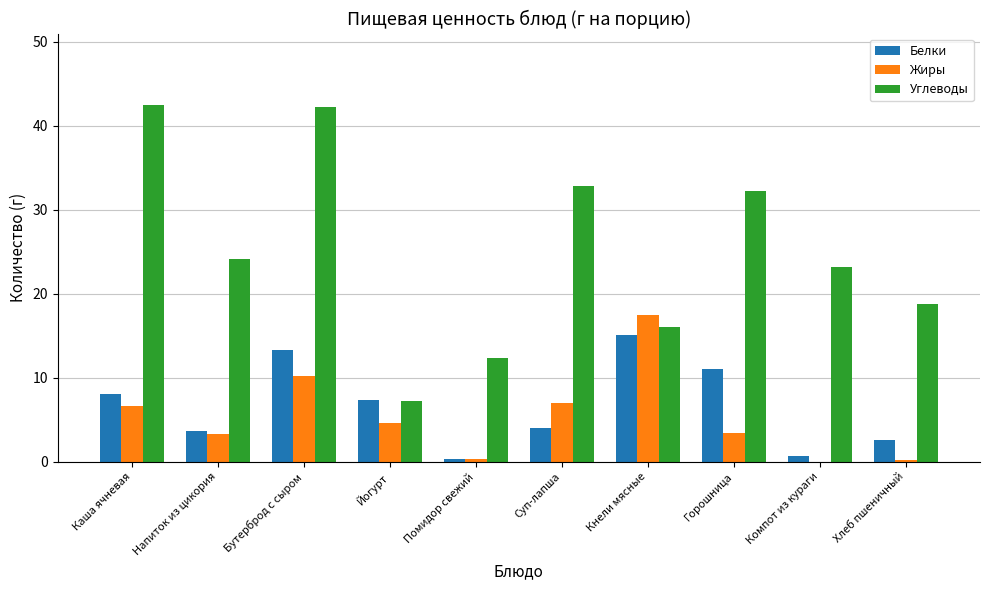

The Жиры series shows 4.6 at Йогурт. True or false?

True